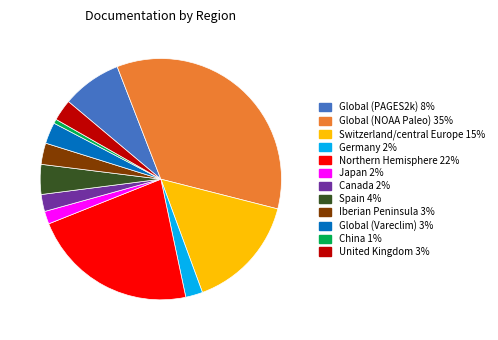

Is it true that Global (Vareclim) is 3% of the pie?

True